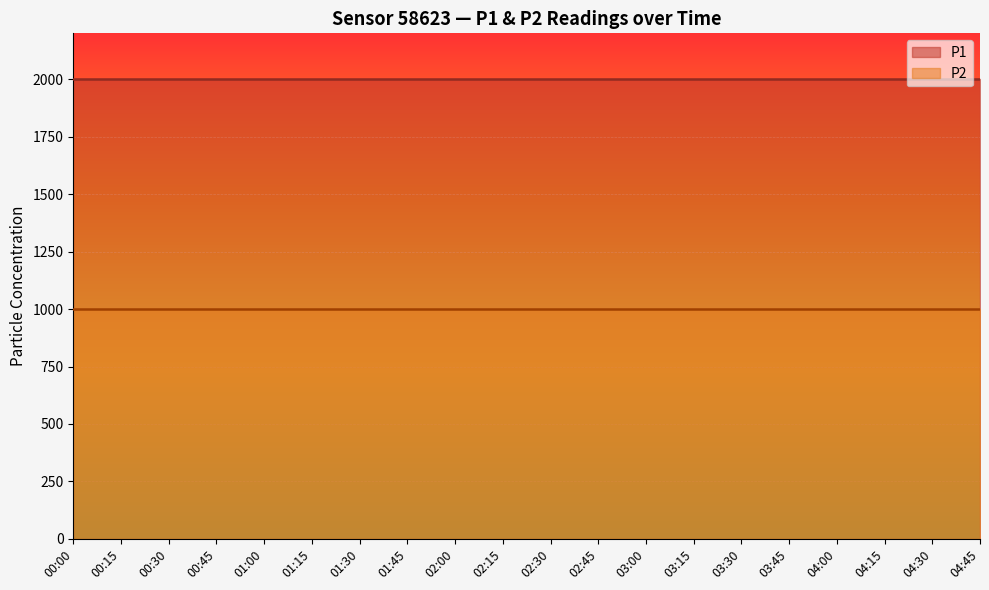

True or false: P2 and P1 intersect in this chart.

False